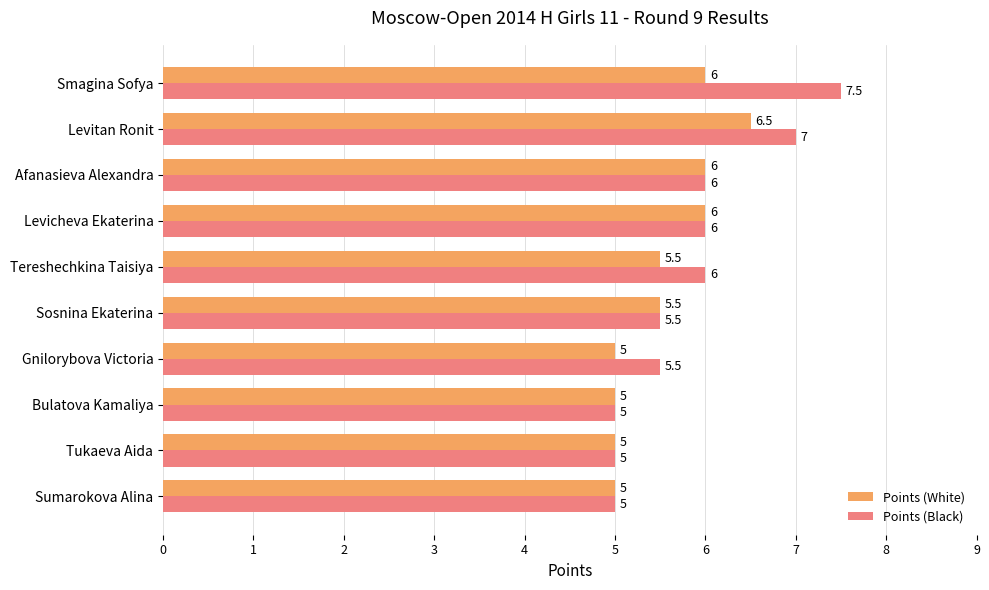

Which series has the largest total across all categories?

Points (Black)